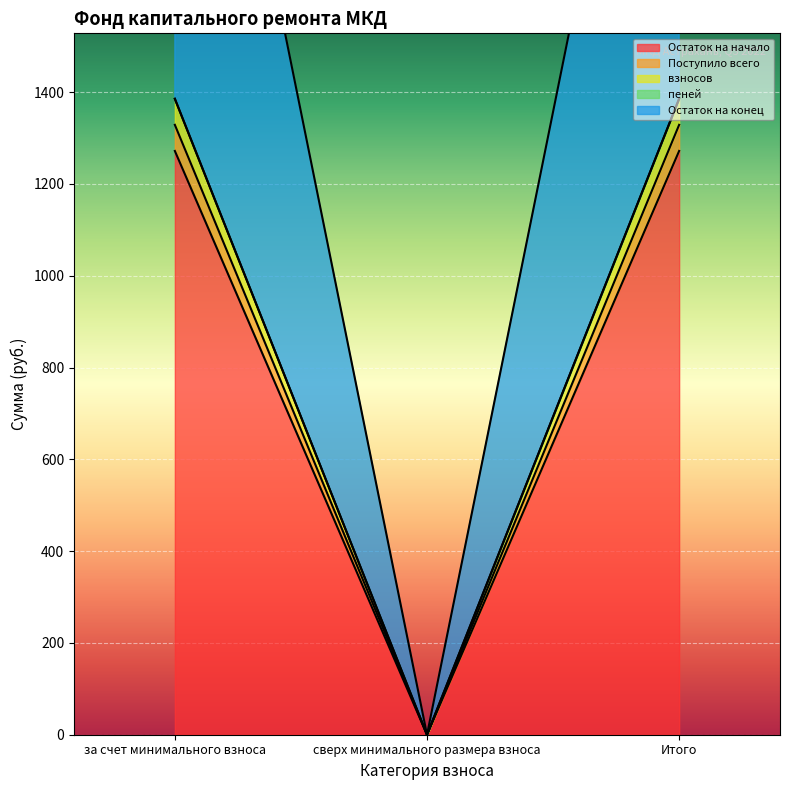

Rank the categories by Остаток на начало value from highest to lowest.

за счет минимального взноса, Итого, сверх минимального размера взноса